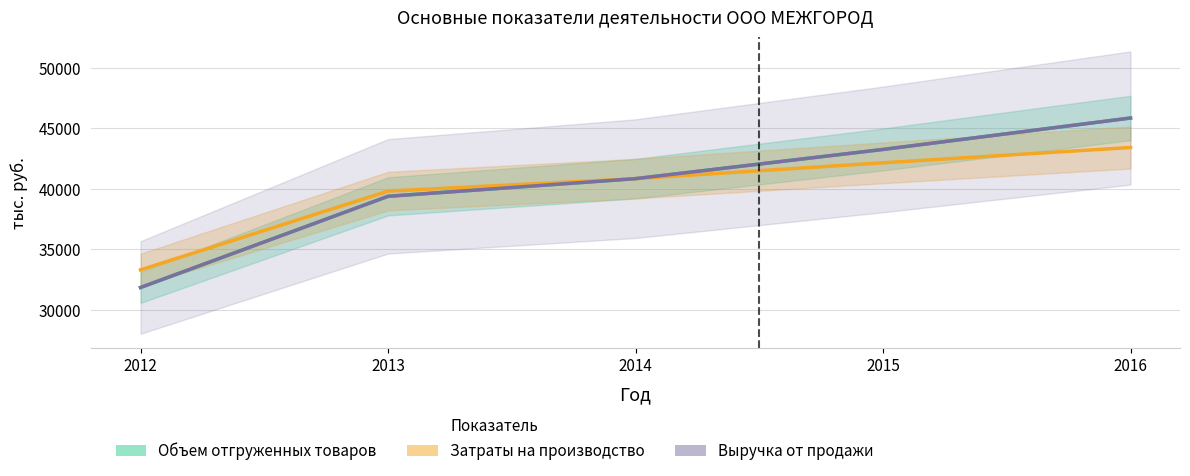

True or false: Затраты на производство and Объем отгруженных товаров intersect in this chart.

False